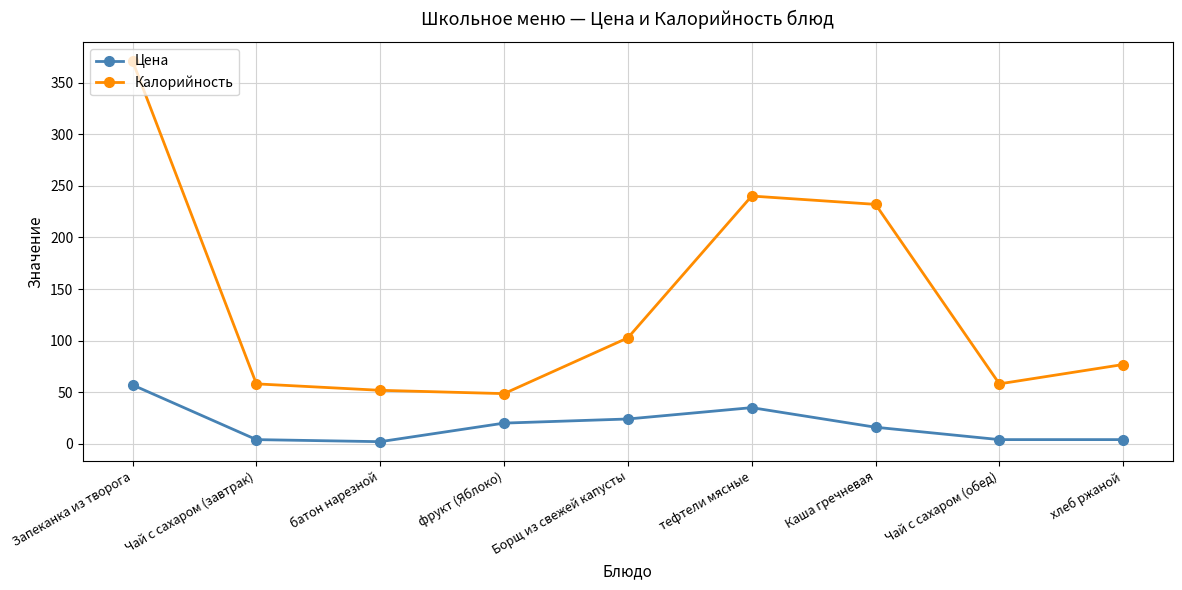

Rank the series by their average value, from highest to lowest.

Калорийность, Цена